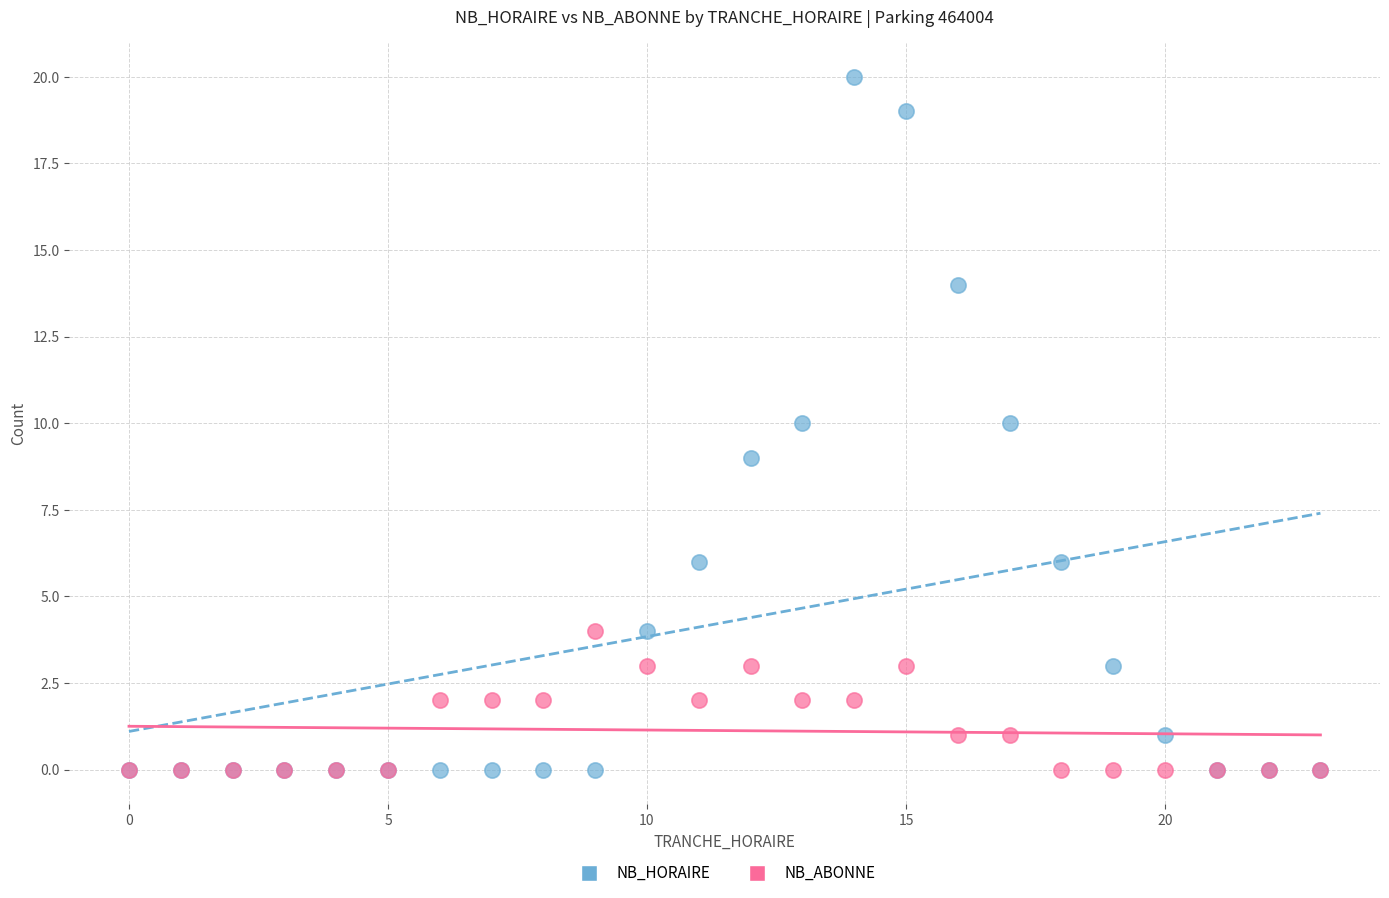

Which series contains the highest Y value?

NB_HORAIRE